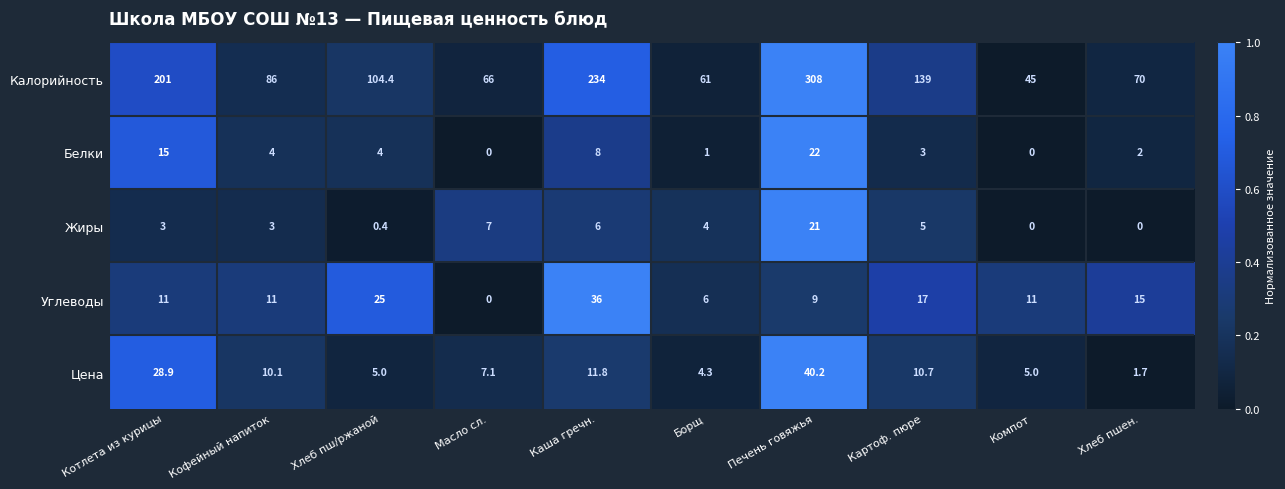

Is it true that Калорийность equals 45.0 at Компот?

True